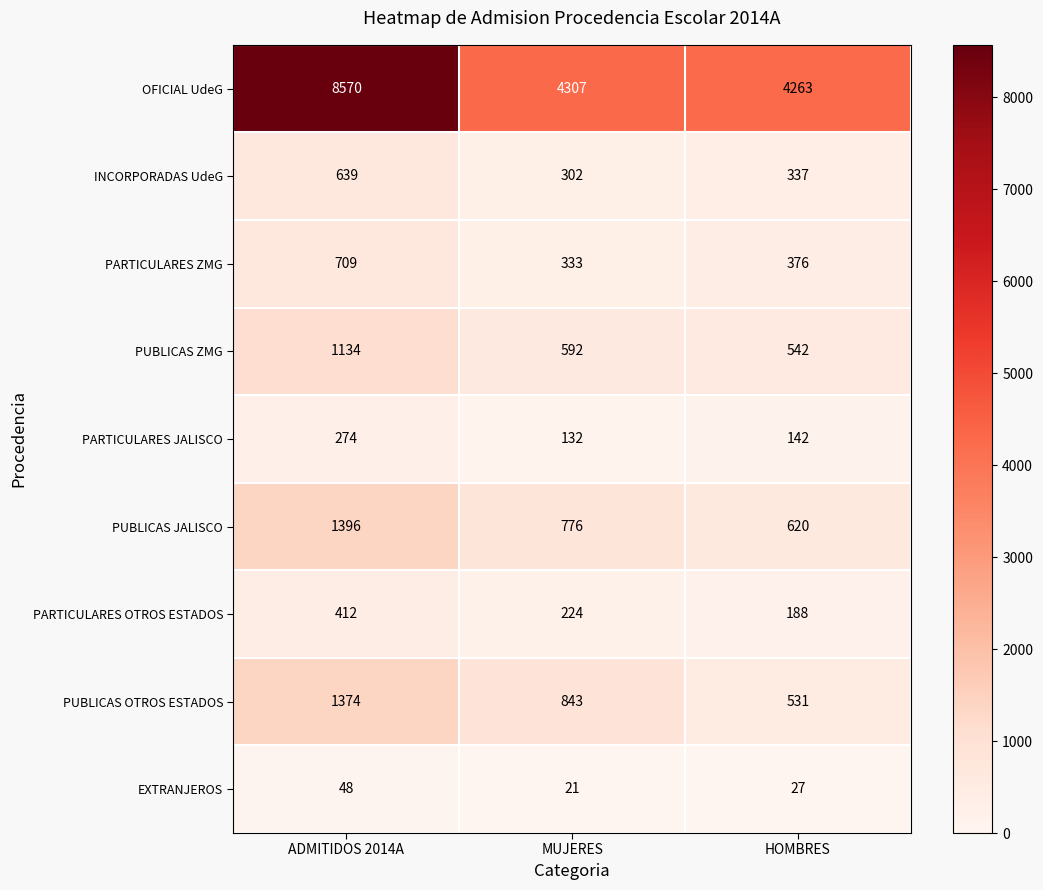

True or false: INCORPORADAS UdeG has a value of 337 at HOMBRES.

True